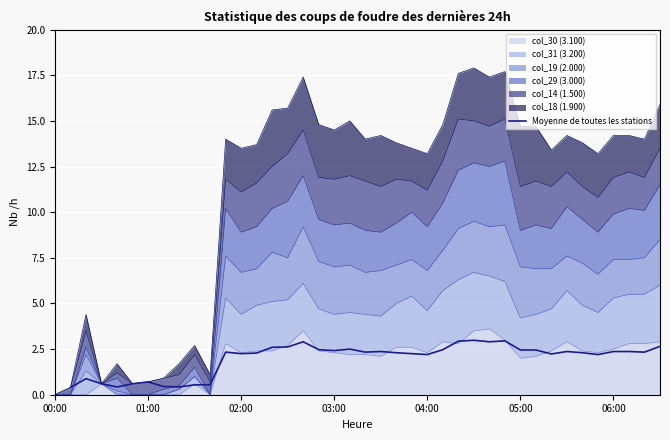

The col_30 (3.100) series shows -1.7 at 00:00. True or false?

False